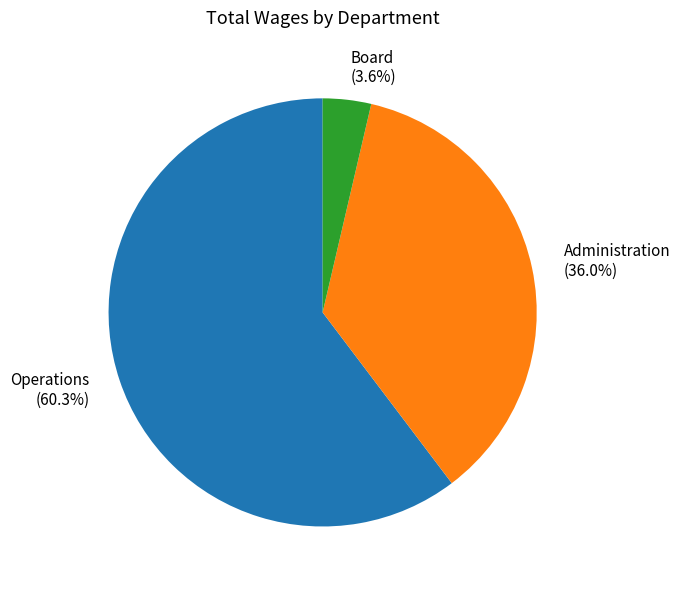

To the nearest percent, what is the average slice percentage?

33%